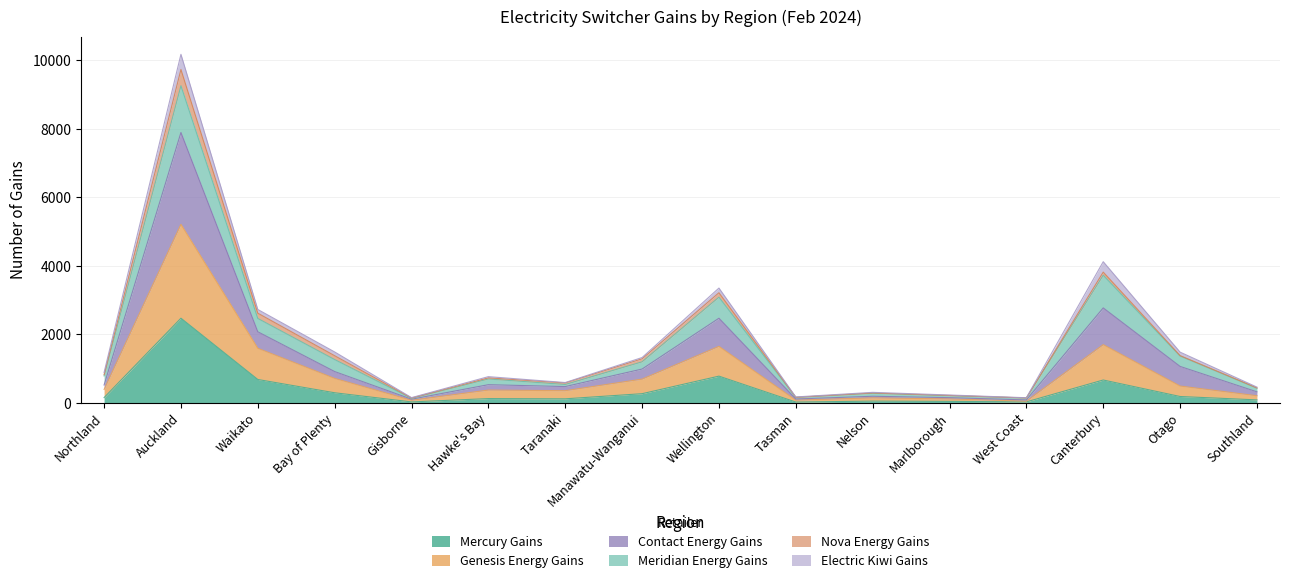

Which series changed the most between Nelson and West Coast?

Contact Energy Gains